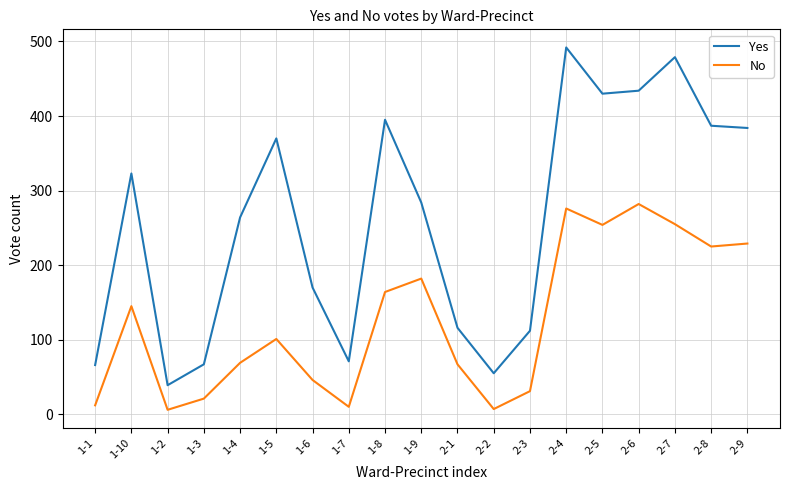

Which label corresponds to the largest value in the chart?

2-4